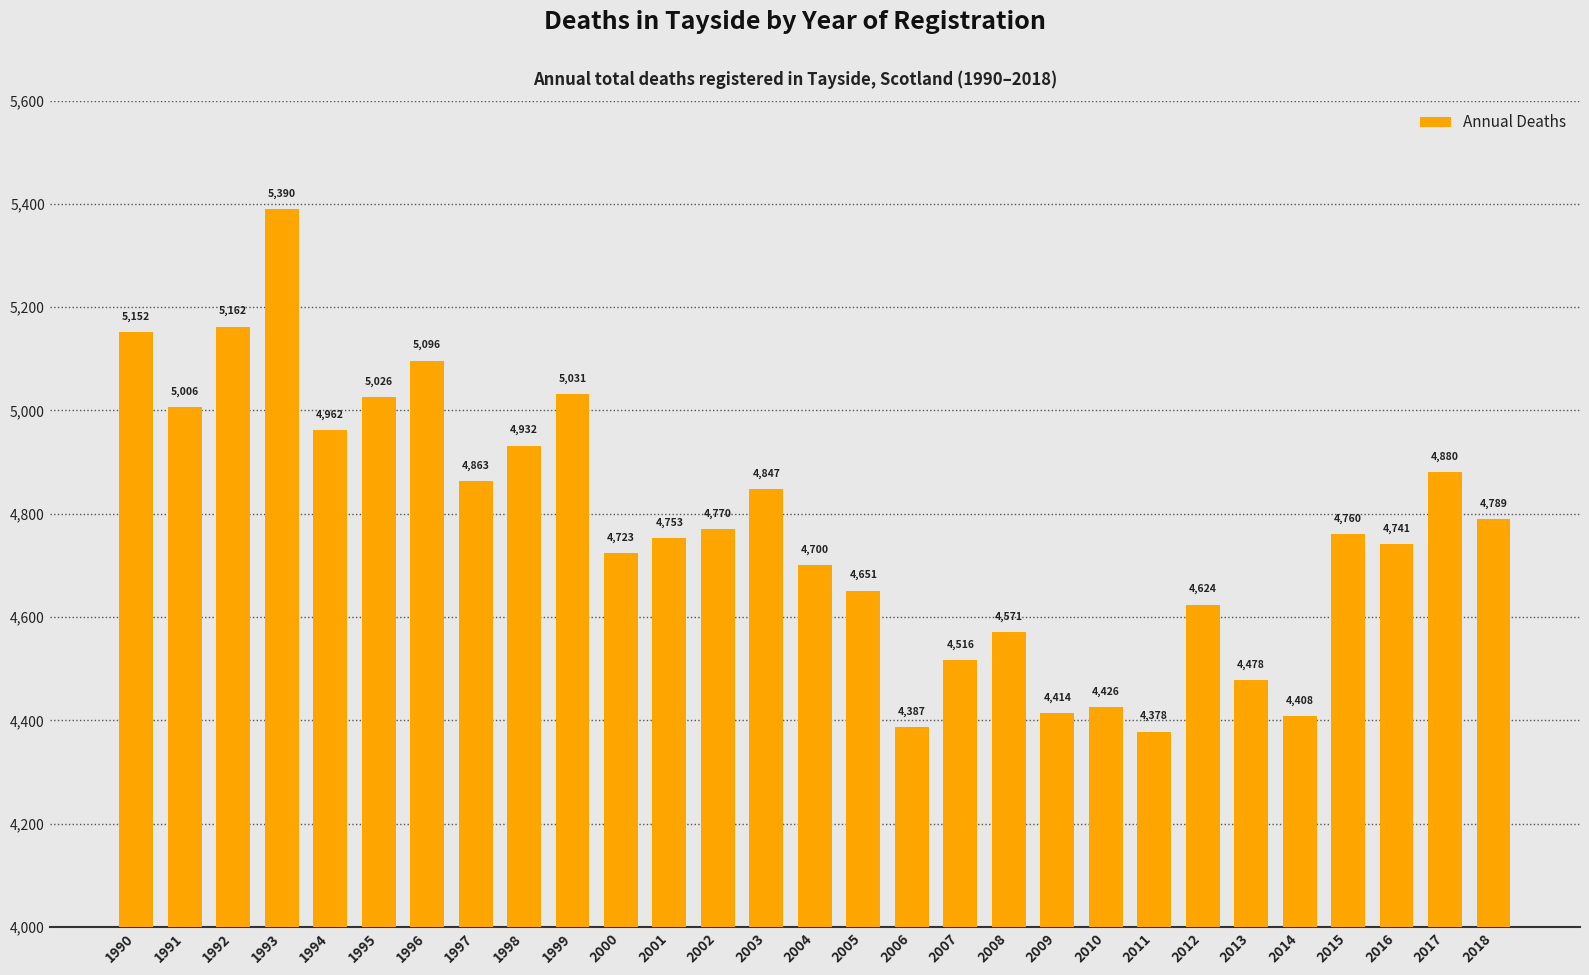

The value at 2012 is 4624. True or false?

True